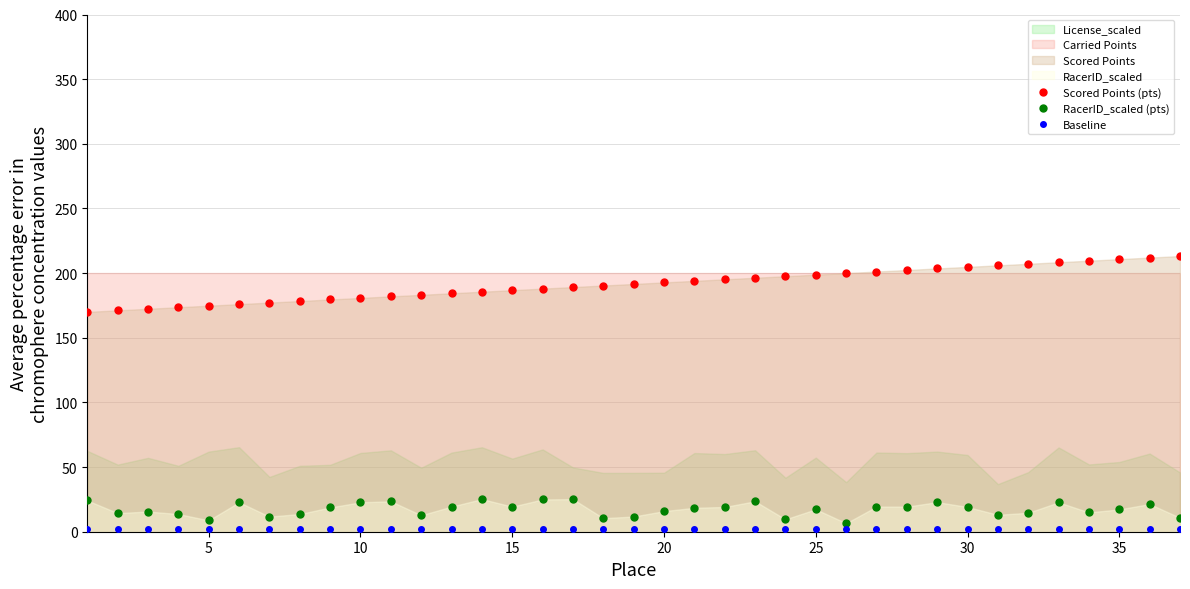

True or false: RacerID_scaled (pts) and Scored Points (pts) intersect in this chart.

False